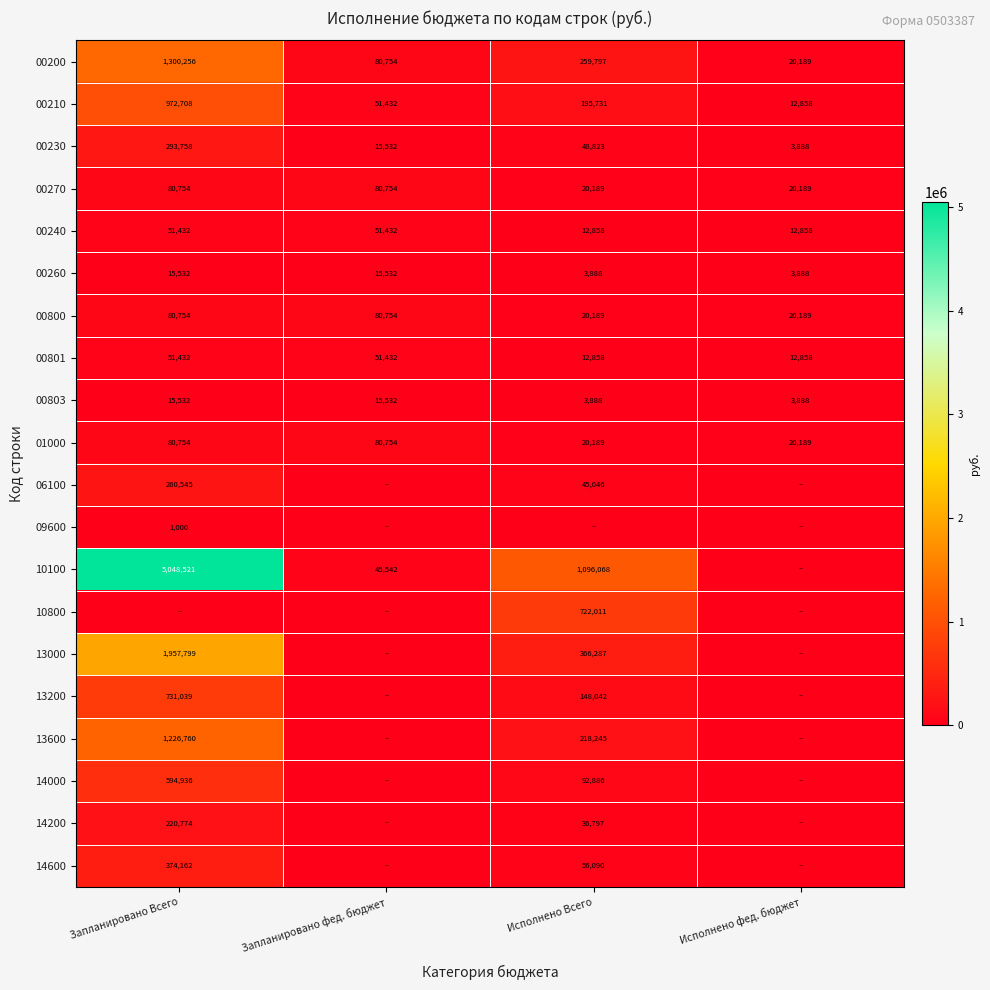

How many values in the 00270 series are below 80754?

2